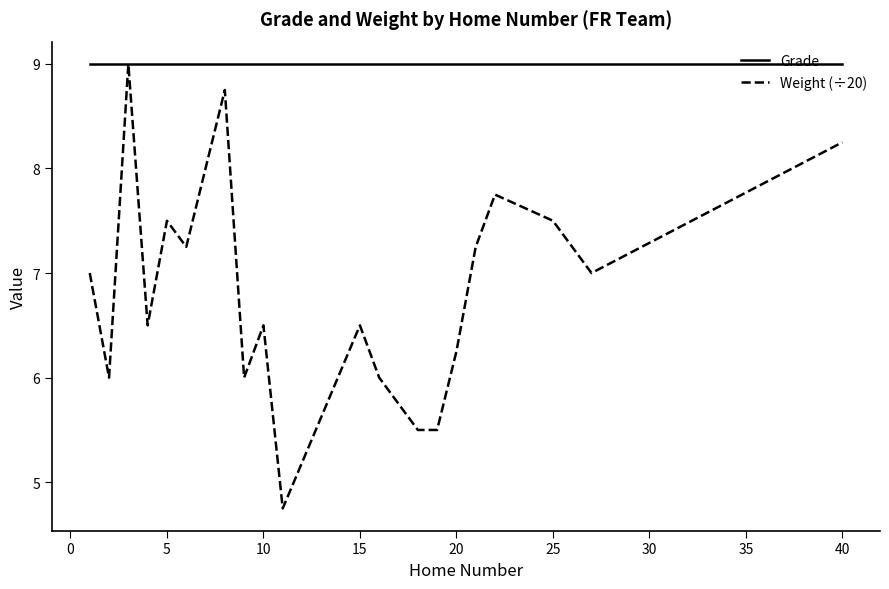

What is the greatest value displayed?

9.0